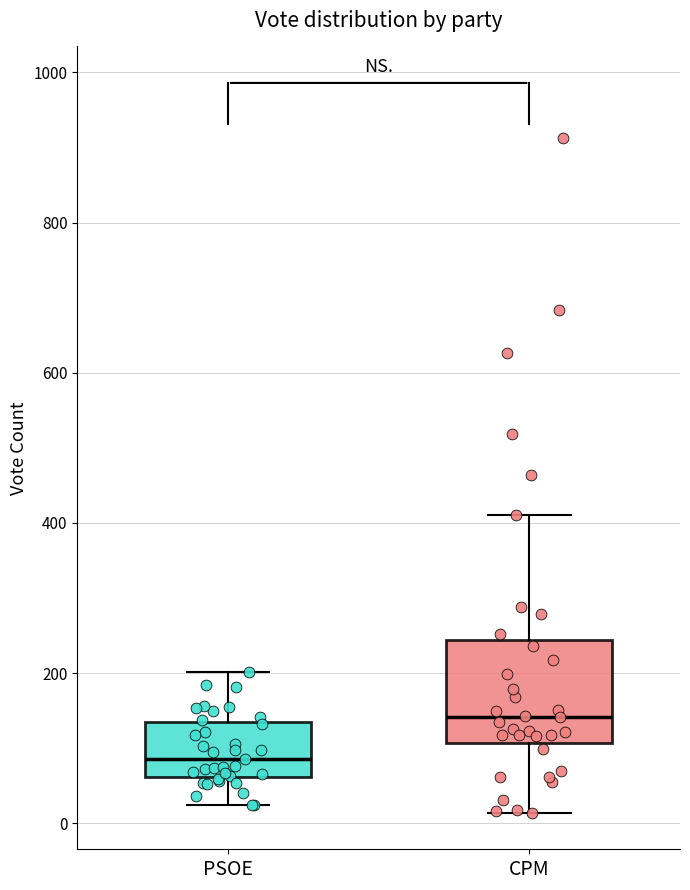

Which box has the lowest median line?

PSOE